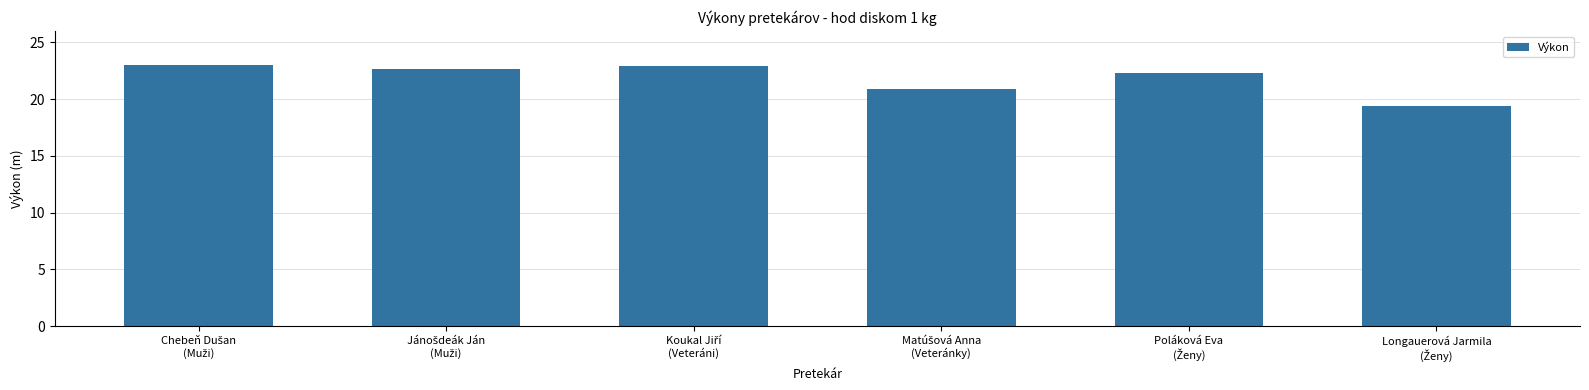

What is the greatest value displayed?

23.0